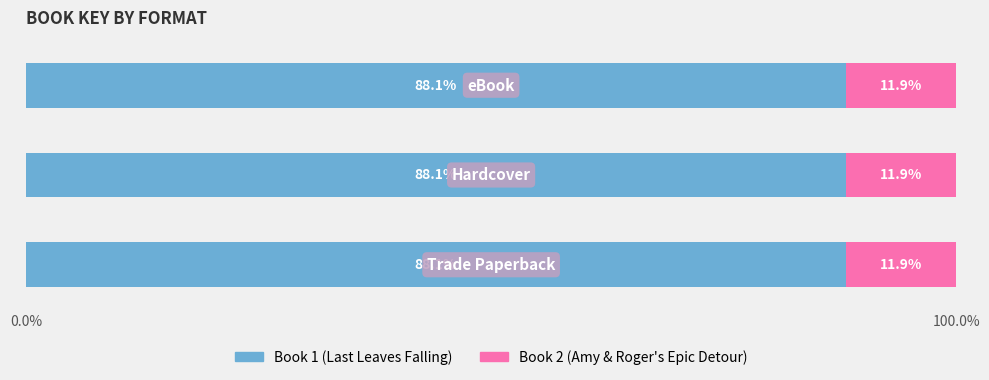

What is the minimum value for Book 1 (Last Leaves Falling)?

88.1